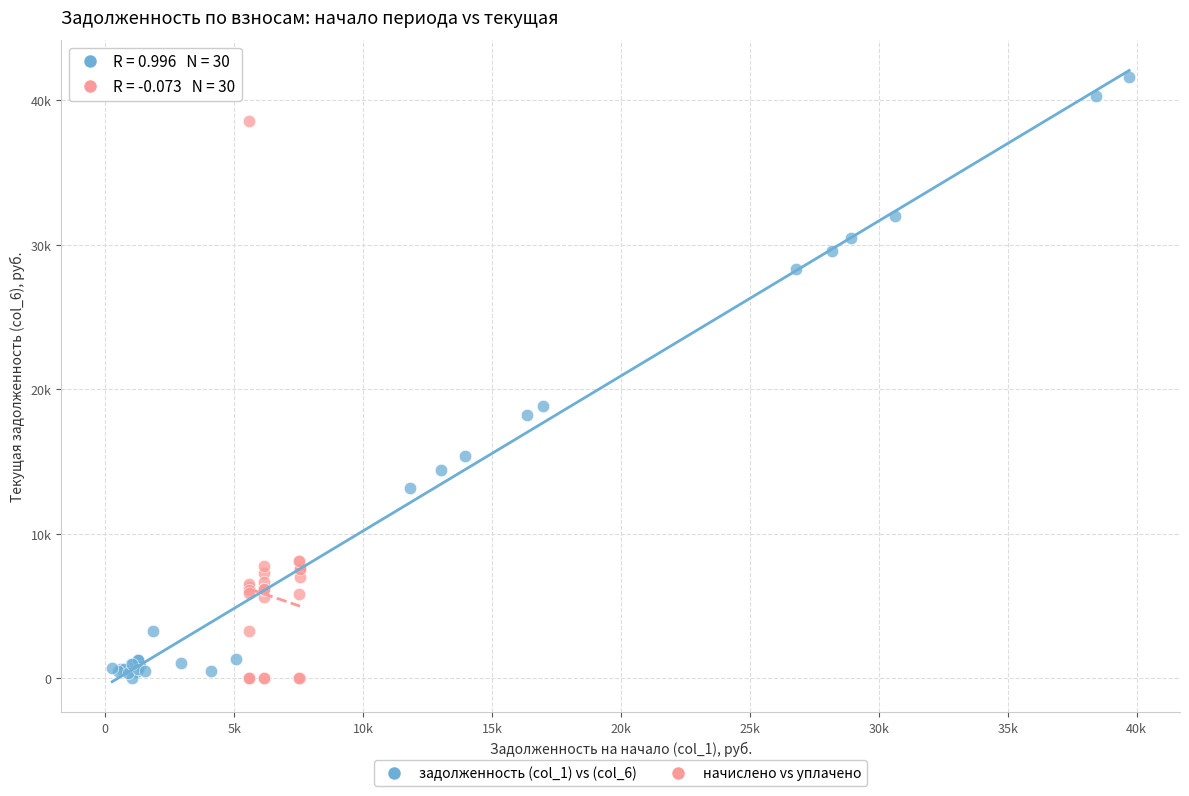

What are all the series names shown in the legend?

задолженность (col_1) vs (col_6), начислено vs уплачено